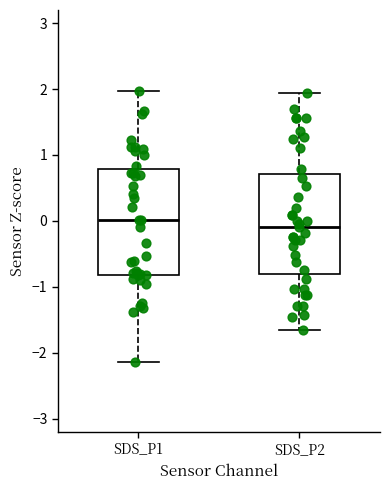

Where is the upper edge of the box for SDS_P2 on the y-axis? The values are not printed on the chart, so give them approximately, as read against the axis.

0.7